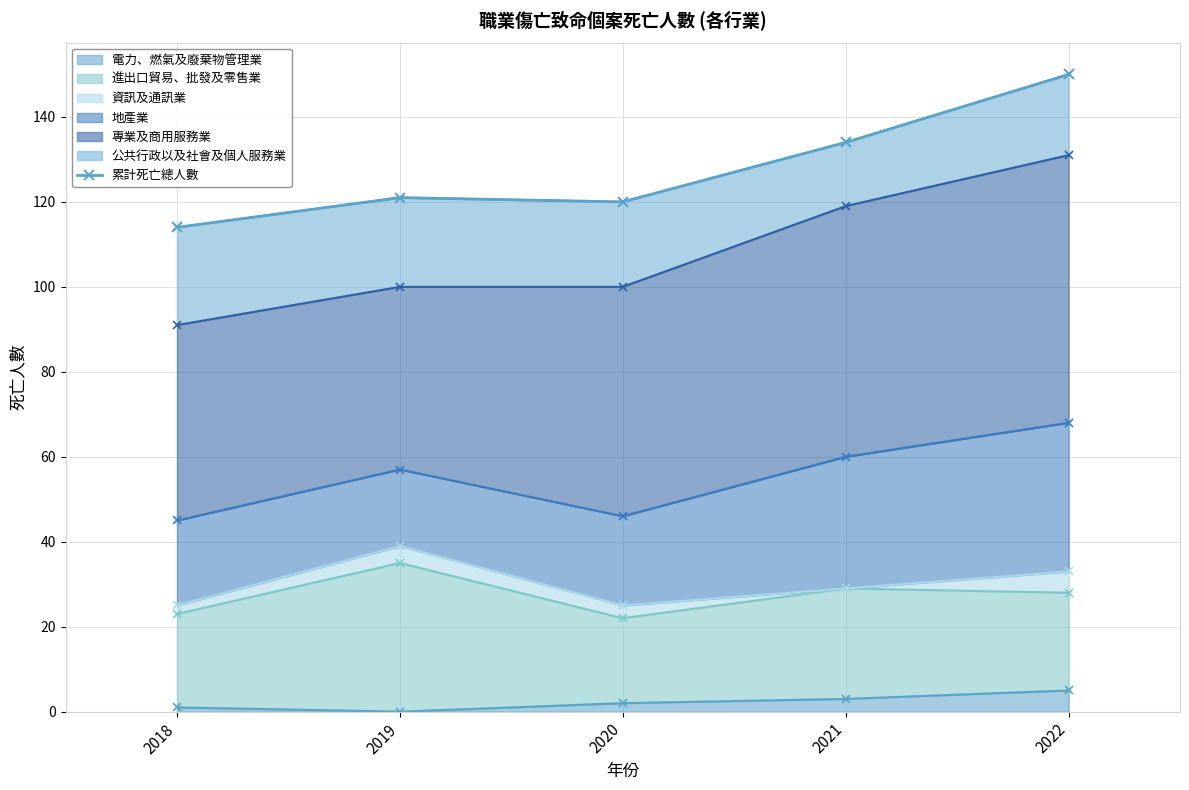

Reading right to left, list all the values displayed in this chart.

2022=150	2021=134	2020=120	2019=121	2018=114